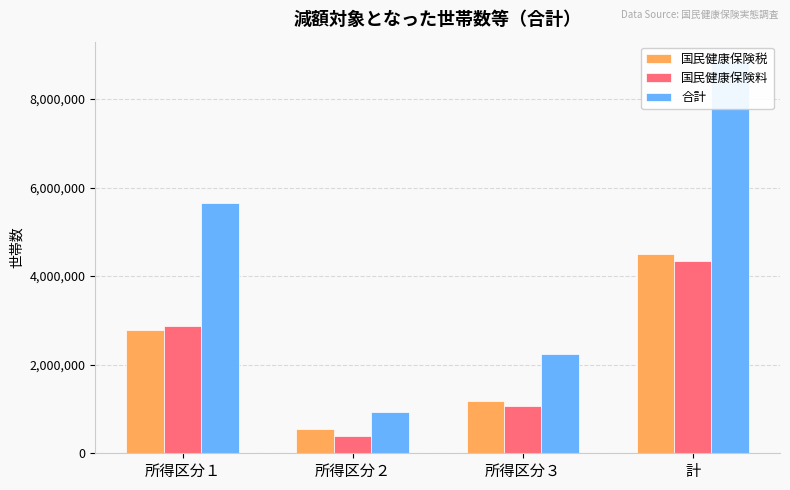

Count the 合計 values in the range 2249471 to 8850049.

3